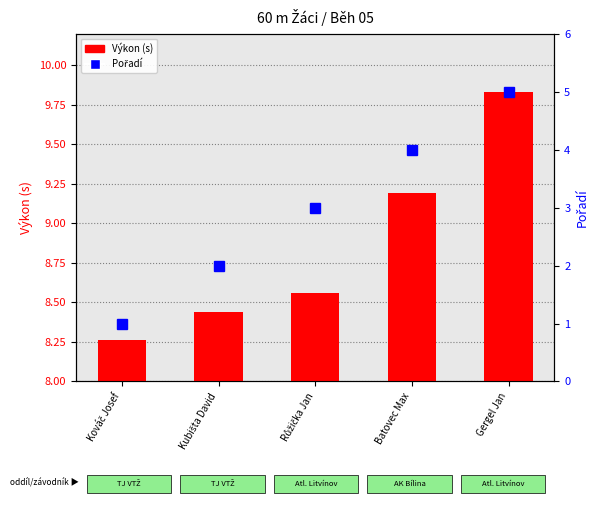

Rank the categories by Výkon (s) value from highest to lowest.

Gergel Jan, Batovec Max, Růžička Jan, Kubišta David, Kováč Josef